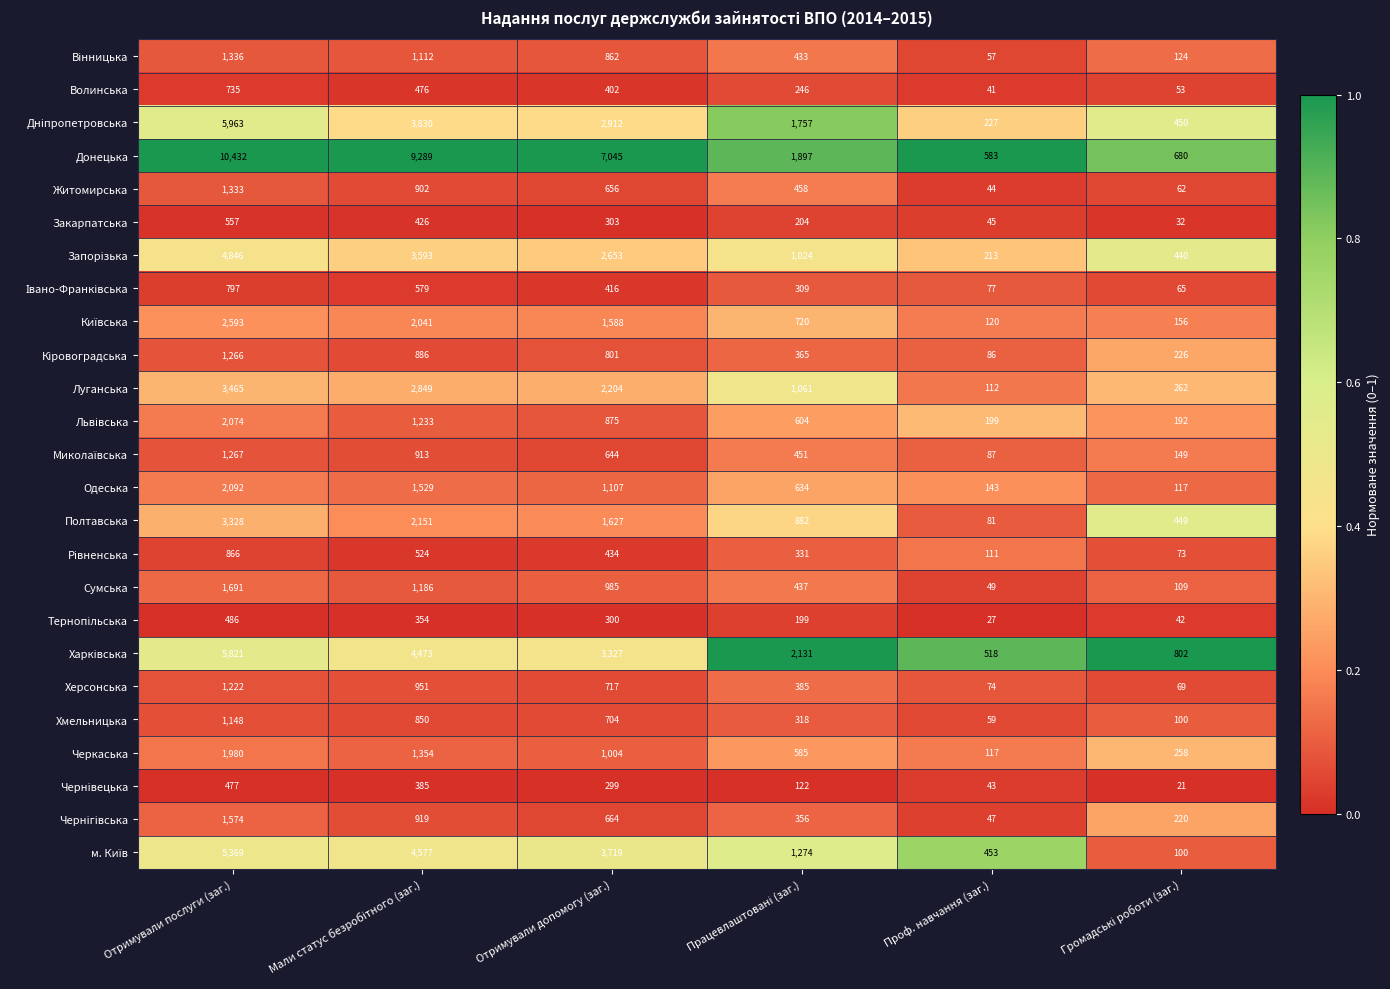

Where is Херсонська nearest to the value 645?

Отримували допомогу (заг.)